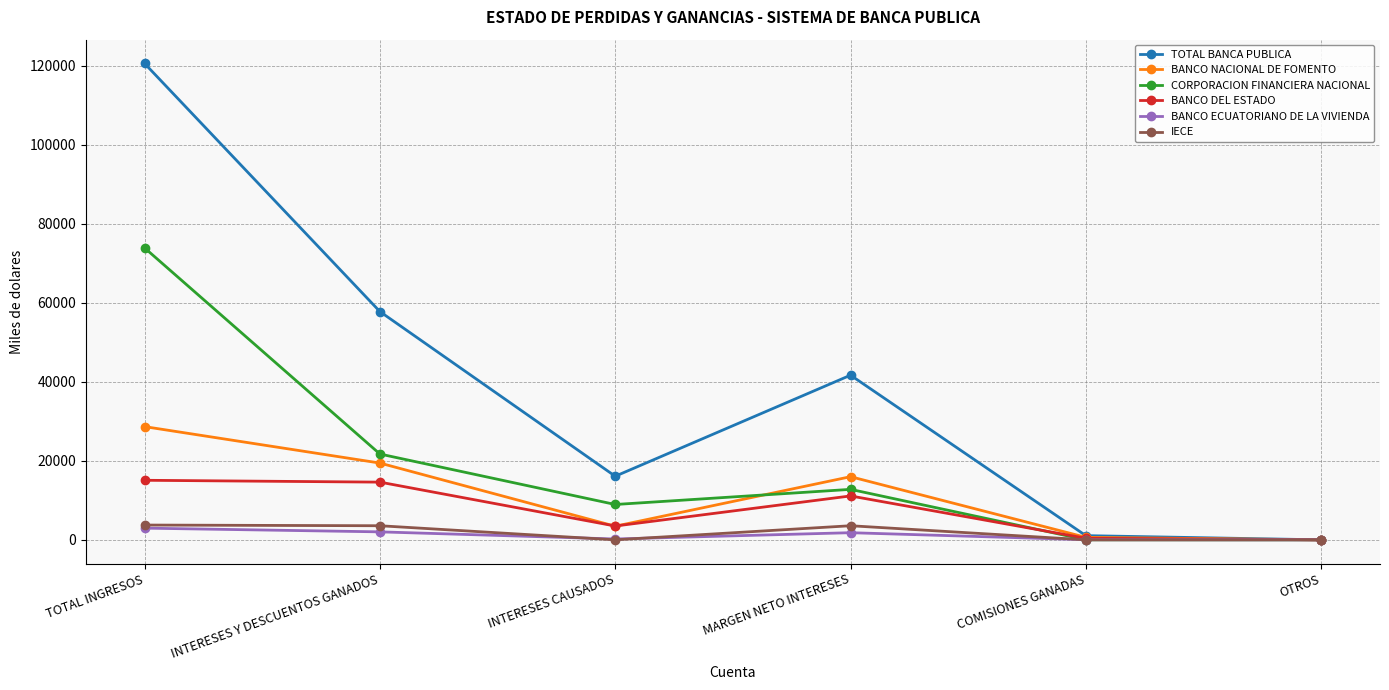

Is it true that IECE equals 3569.0 at INTERESES Y DESCUENTOS GANADOS?

True